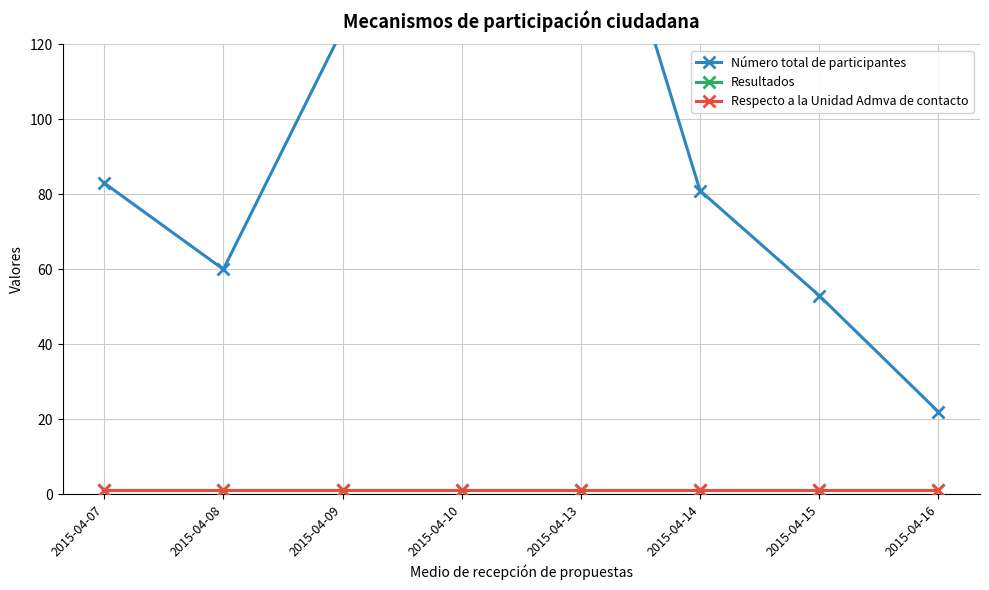

Does the chart display data point markers on the line(s)?

Yes